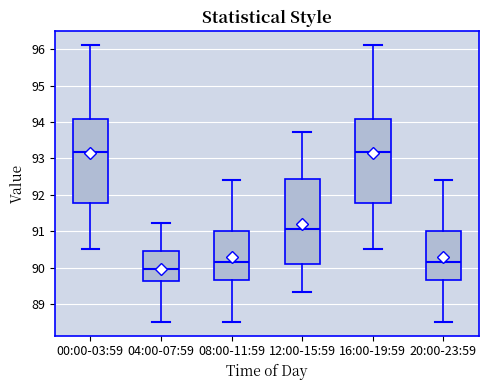

Where does the median line of the box for 20:00-23:59 sit on the y-axis? The values are not printed on the chart, so give them approximately, as read against the axis.

90.2